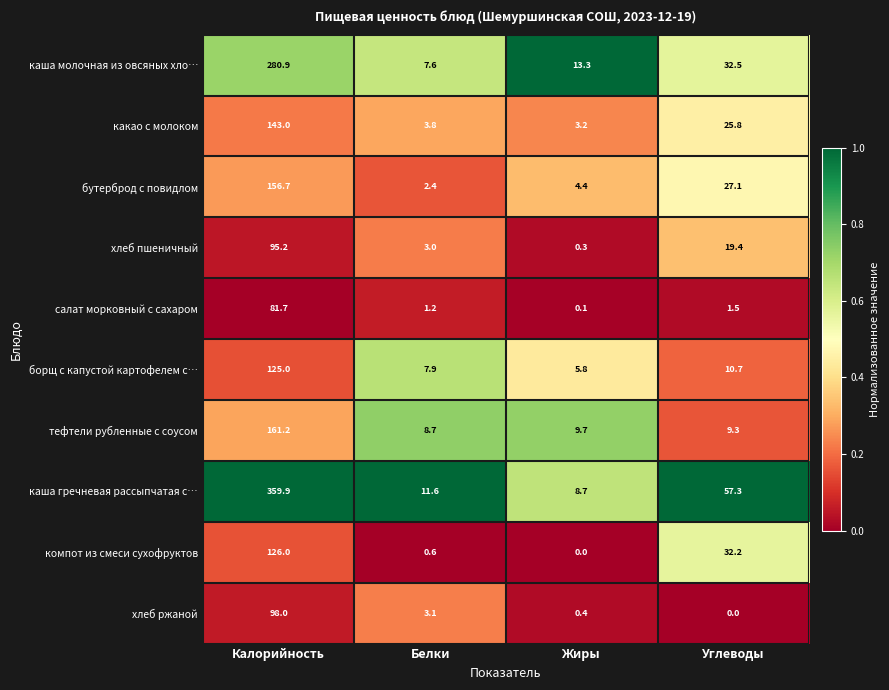

True or false: бутерброд с повидлом has a value of 2.4 at Белки.

True